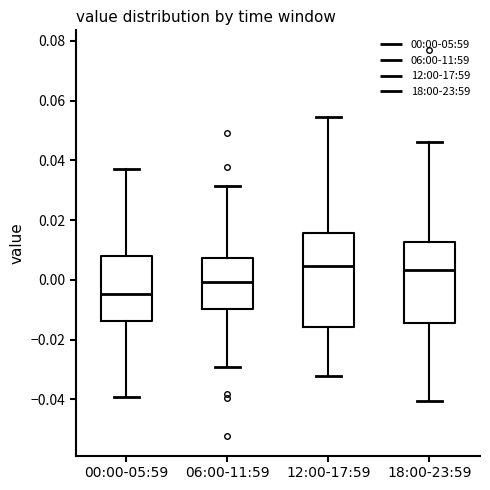

Where is the lower edge of the box for 18:00-23:59 on the y-axis? The values are not printed on the chart, so give them approximately, as read against the axis.

-0.014